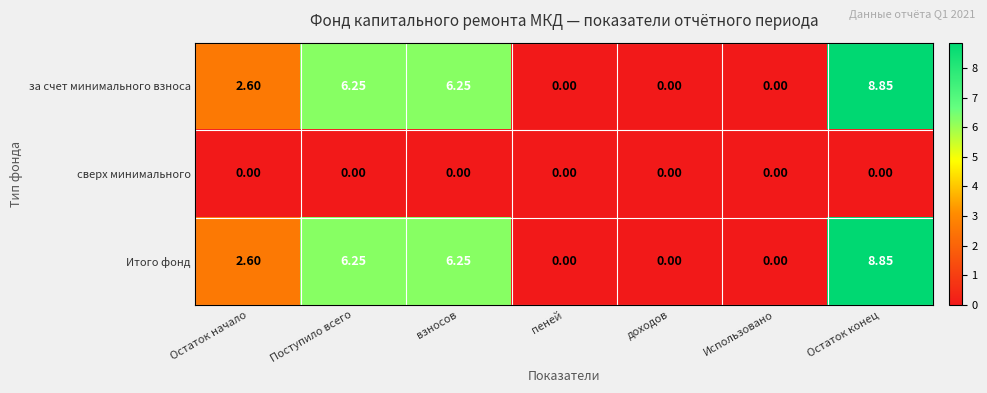

At which label does Итого фонд first exceed 2?

Остаток начало